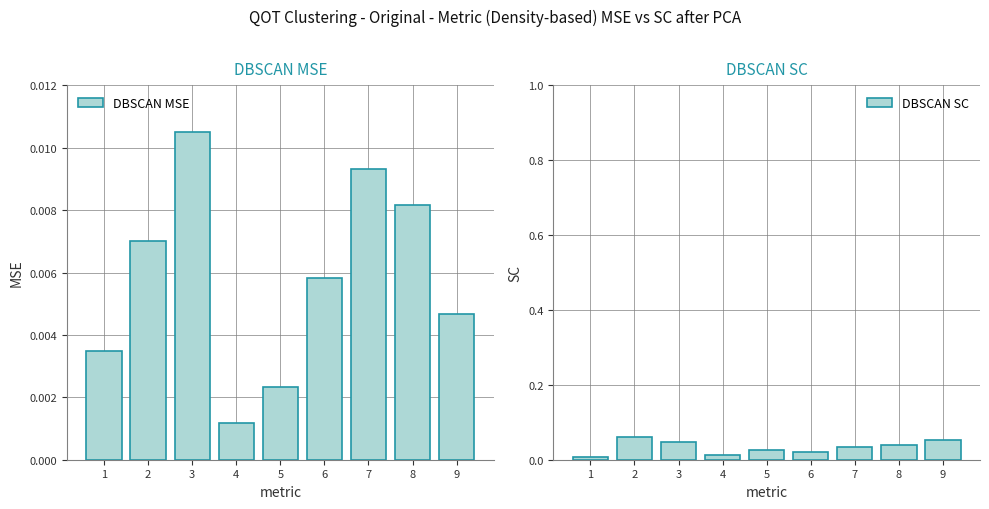

Rank the series by their average value, from highest to lowest.

DBSCAN SC, DBSCAN MSE